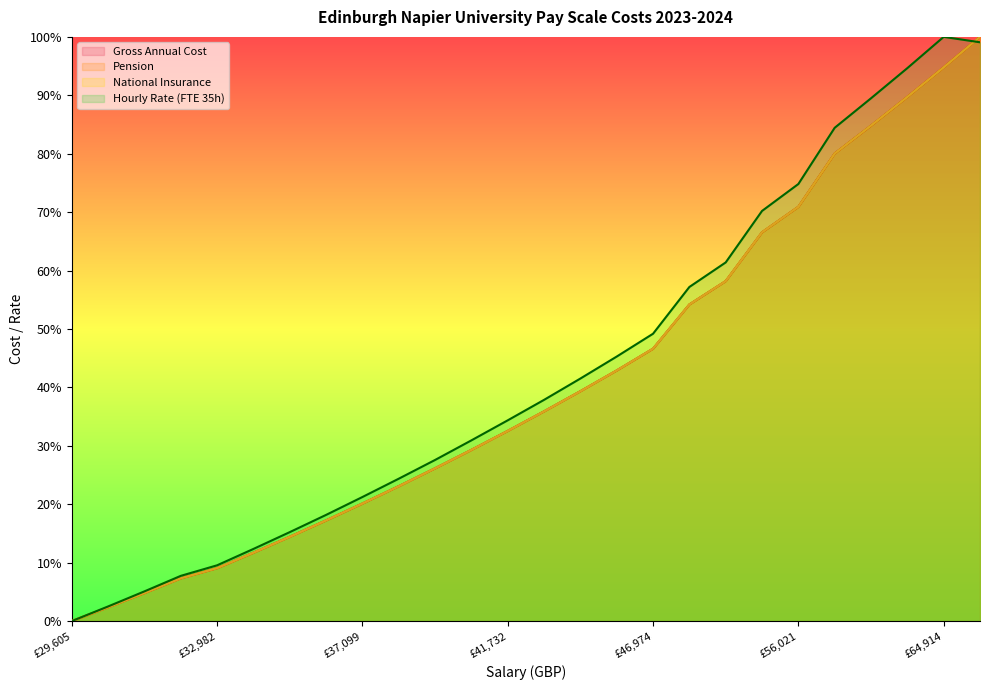

What is the approximate value of Pension at 63029?

89.7